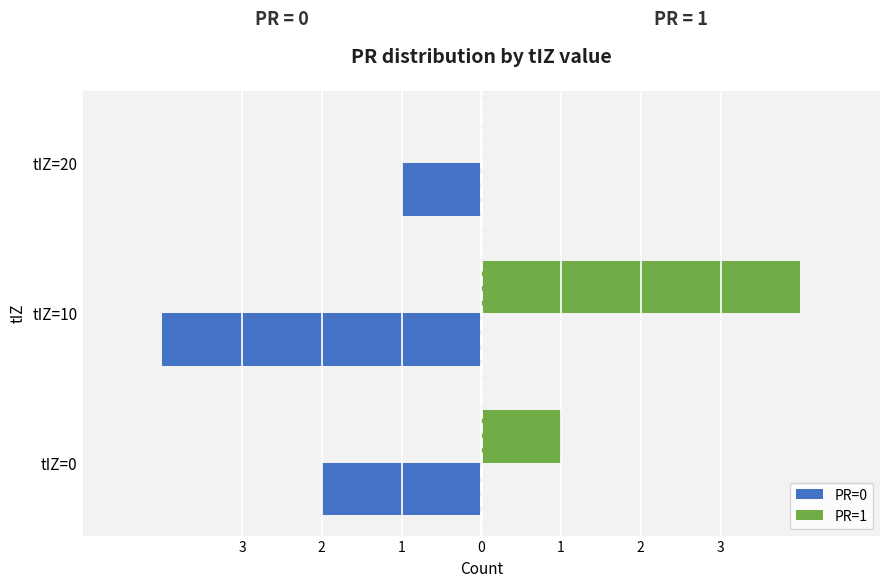

What is the value of the PR=1 bar at the 2nd from the left?

4